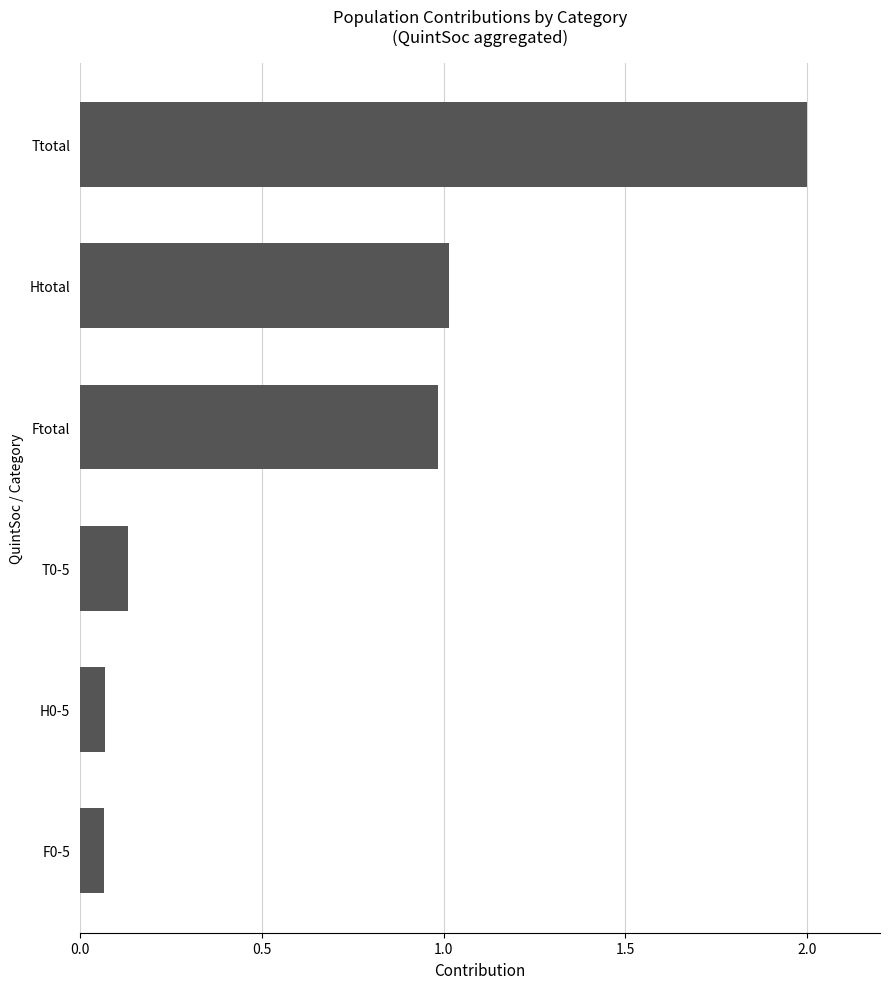

Does the chart contain stacked bars?

No